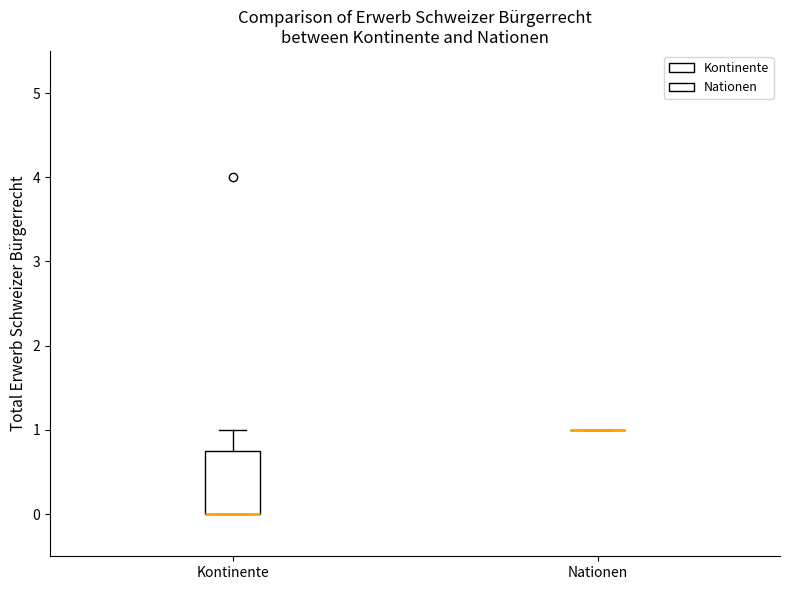

Where is the upper edge of the box for Kontinente on the y-axis? The values are not printed on the chart, so give them approximately, as read against the axis.

0.8